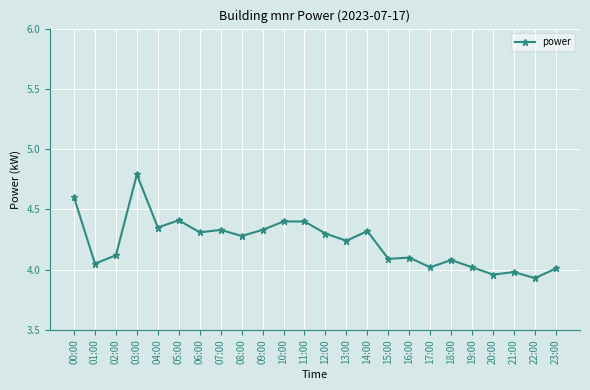

What is the sum of all values?

101.4